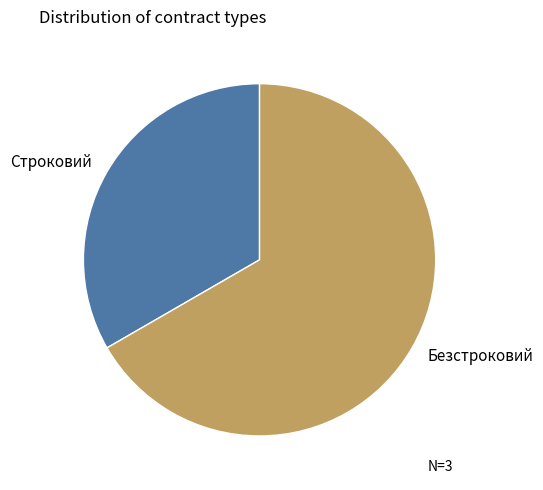

Approximately how many times larger is the value at Безстроковий compared to Строковий?

2.0